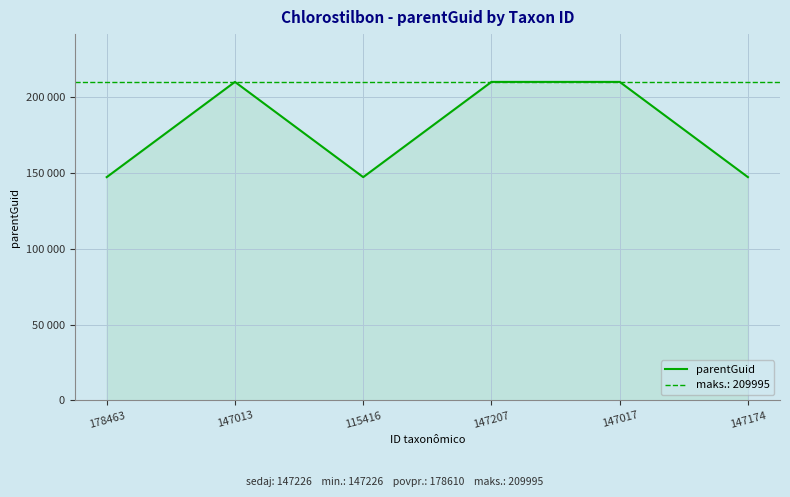

Does the chart display data point markers on the line(s)?

No